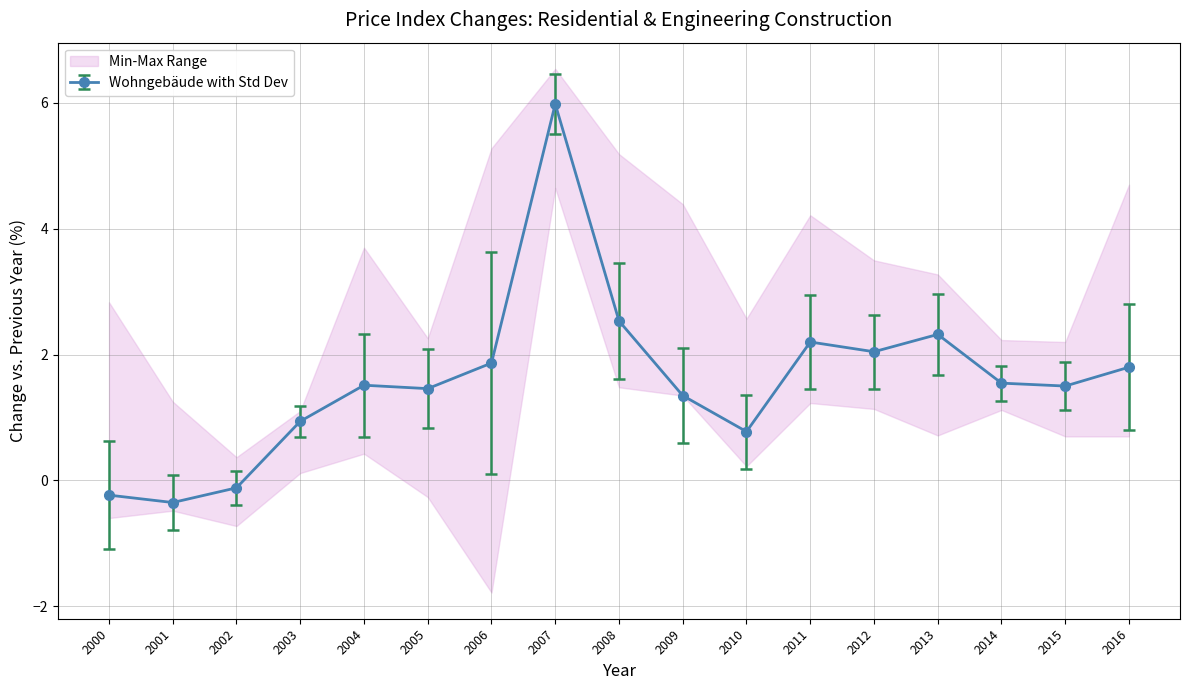

At which category does the chart reach its minimum across all series?

2001